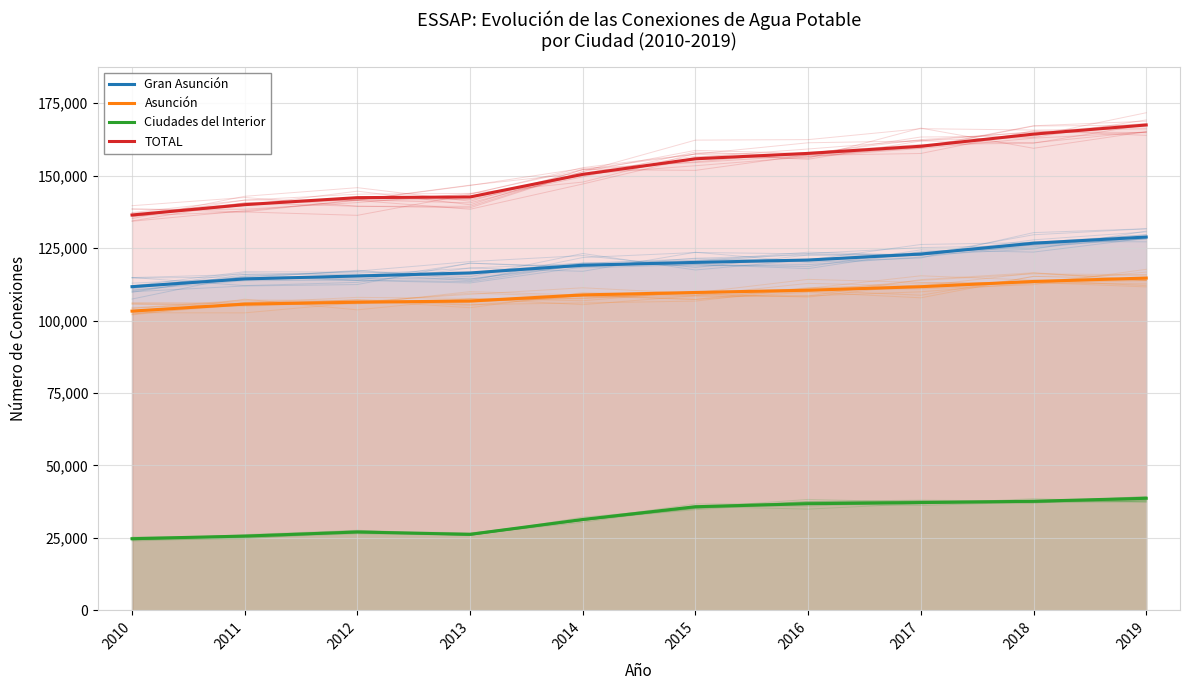

The TOTAL series shows 164334 at 2018. True or false?

True